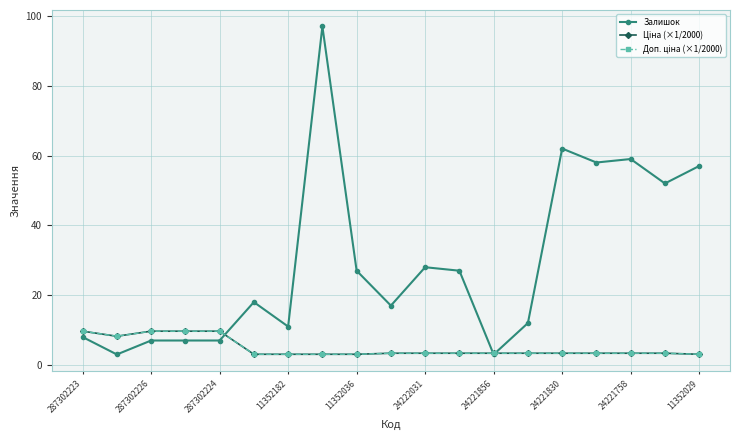

Does the chart have visible grid lines?

Yes